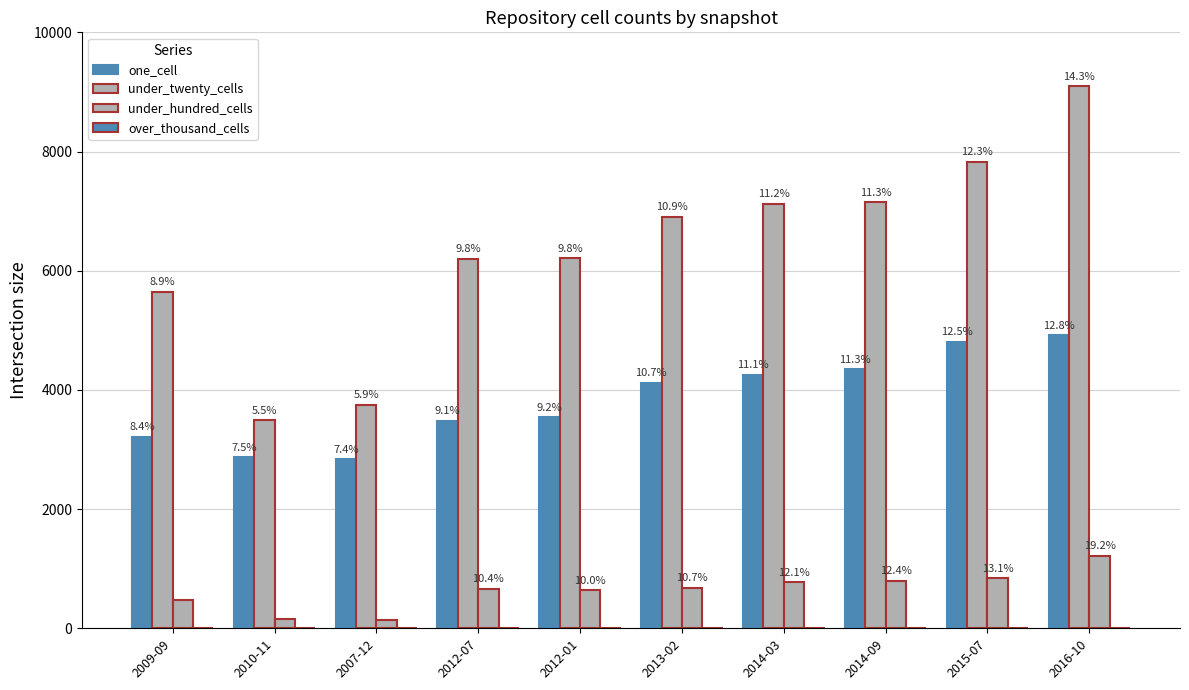

What is the maximum value shown in the chart?

9094